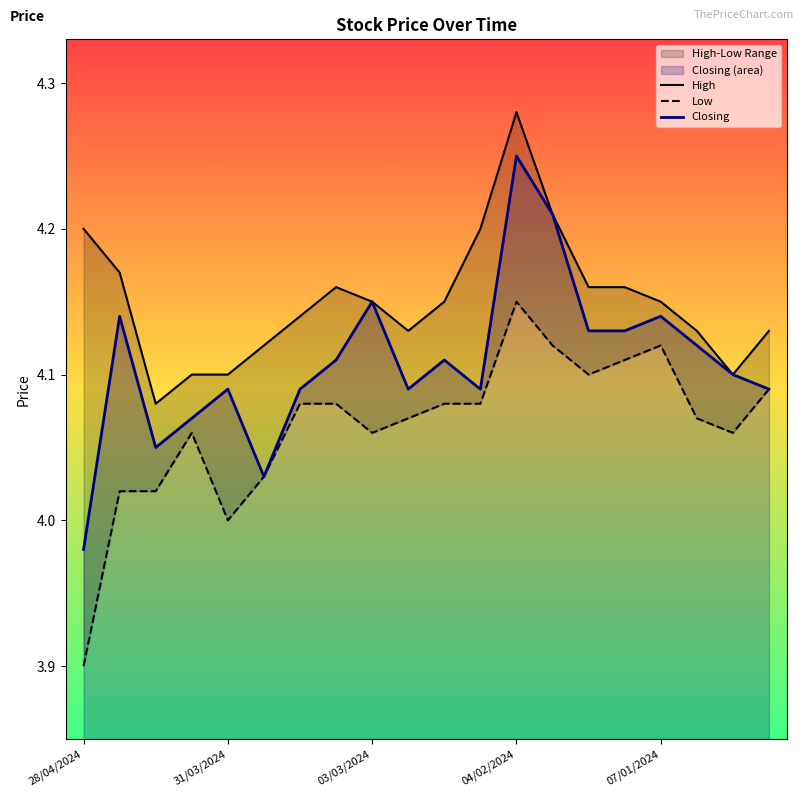

Rank the series by their maximum value, from highest to lowest.

High, Closing, Low